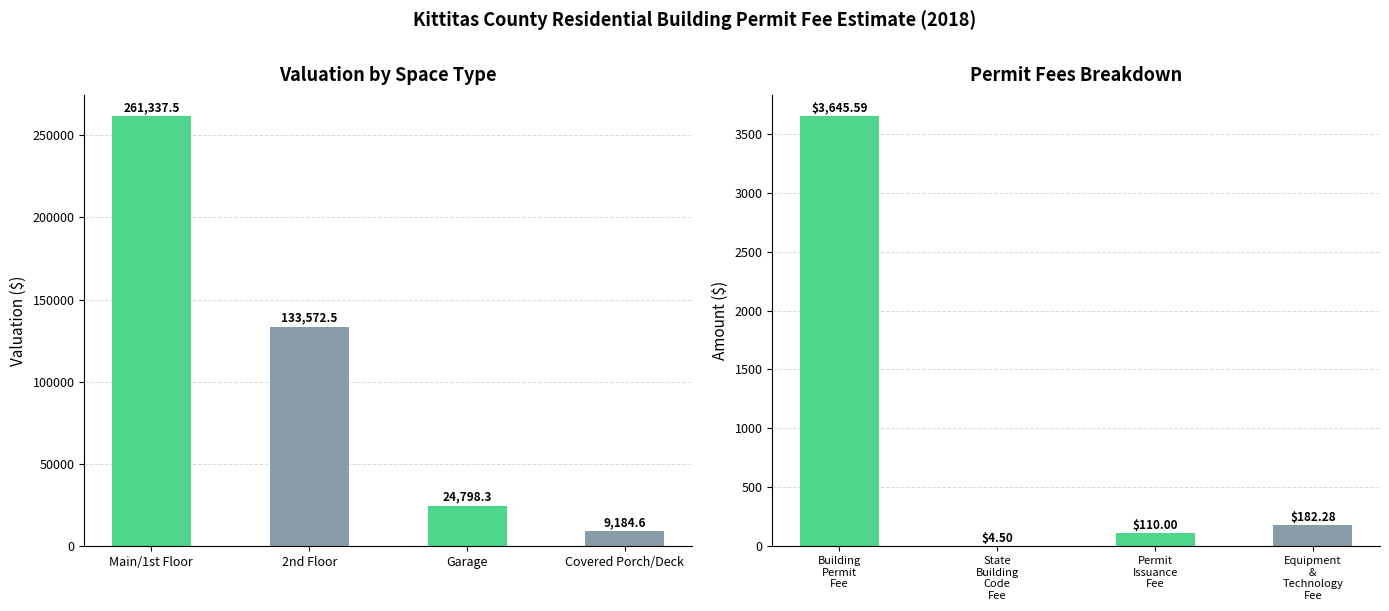

Is it true that Valuation equals 261337.5 at Main/1st Floor?

True